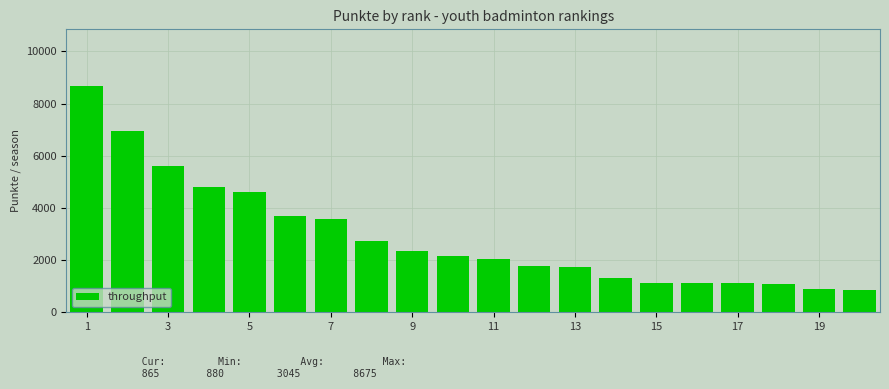

What is the sum of all values?

58265